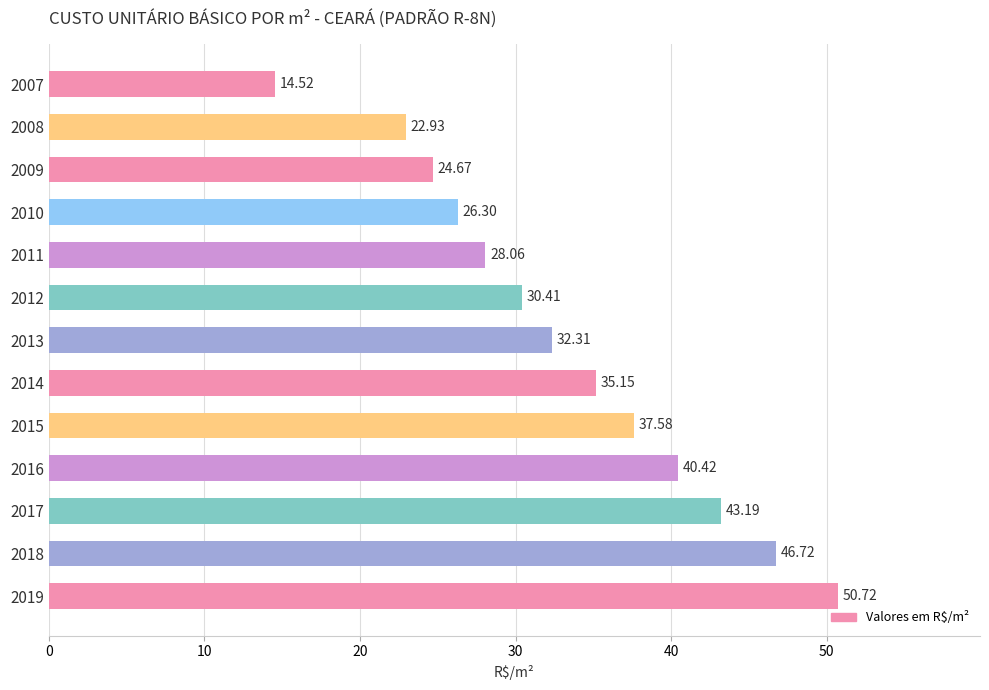

Which has a higher value, 2017 or 2018?

2018